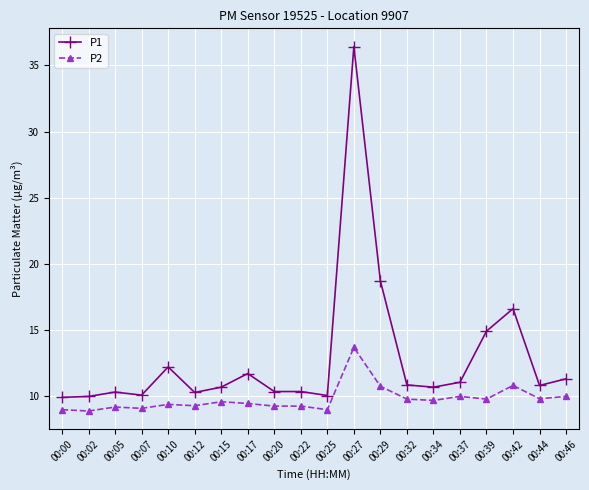

What is the maximum value for P2?

13.7